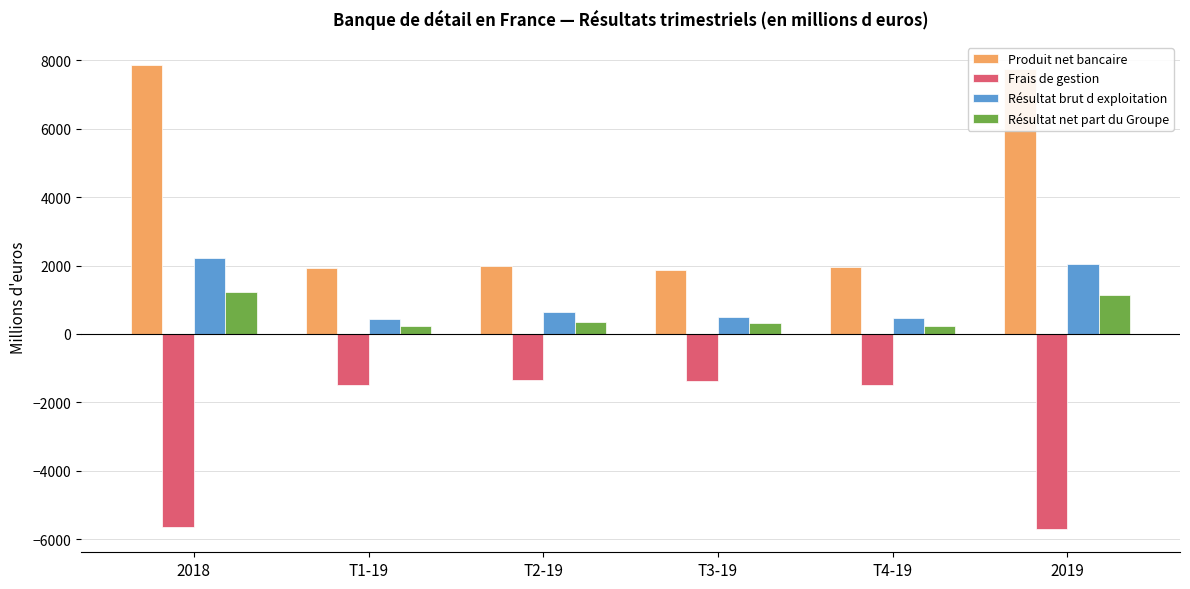

Which series has the widest spread of values?

Produit net bancaire